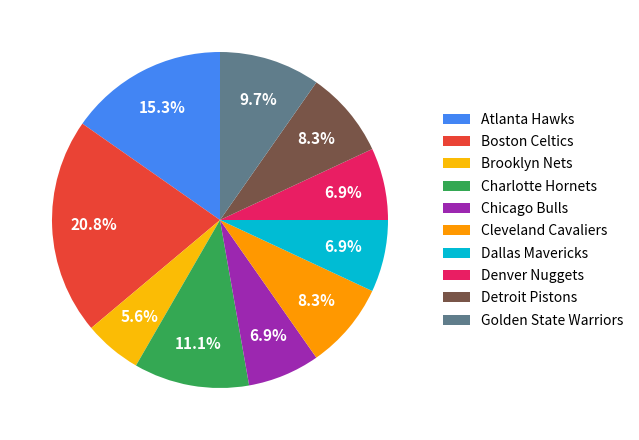

To the nearest percent, what percentage of the pie is Dallas Mavericks?

7%